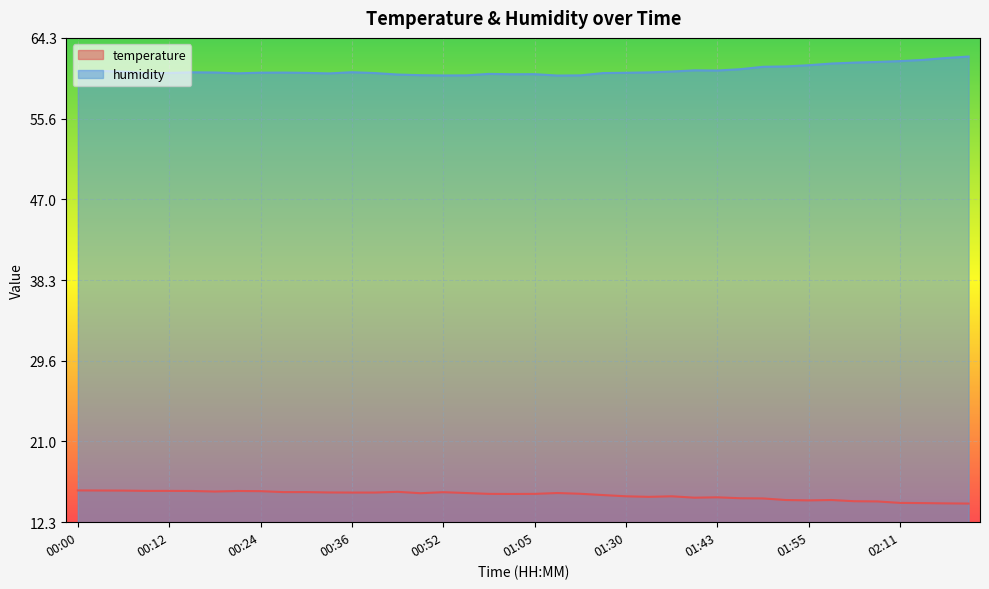

At which label does temperature reach its peak?

00:00